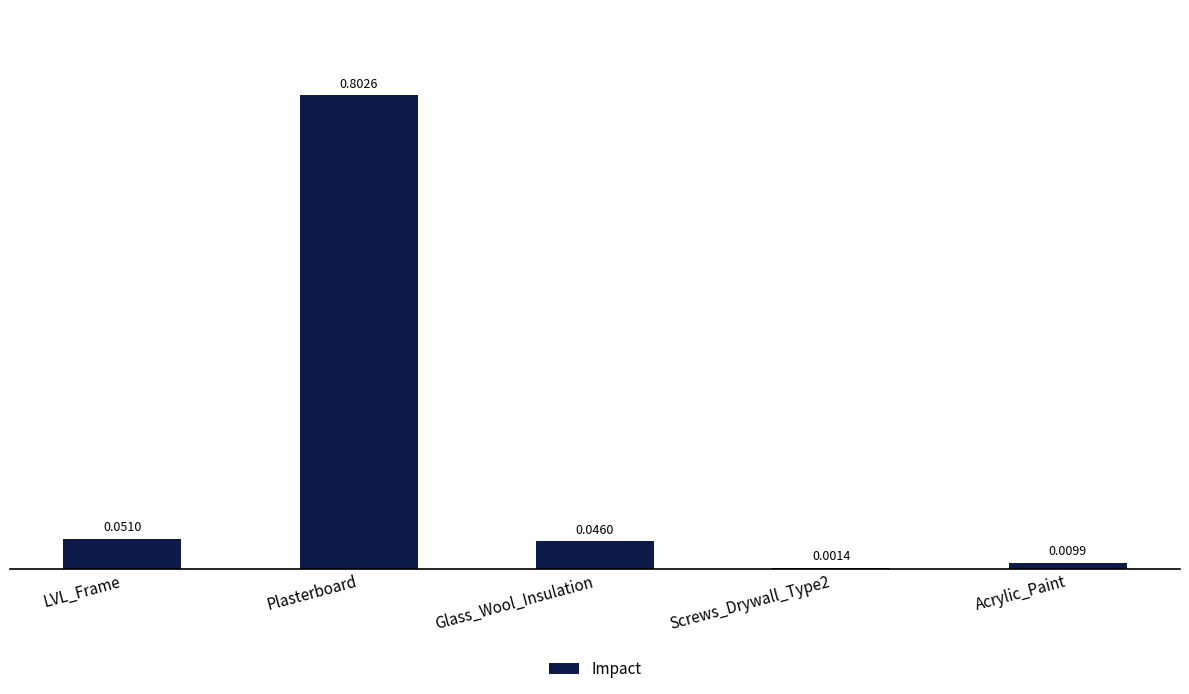

At which label is the value closest to 0?

Screws_Drywall_Type2